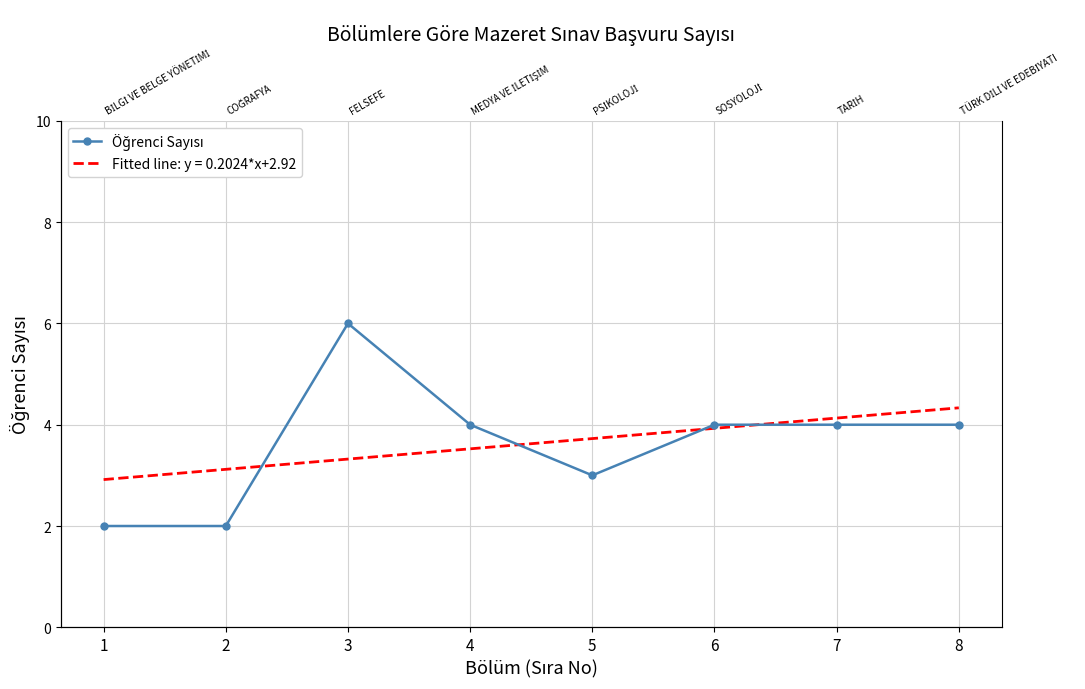

How many data points does each series have?

8